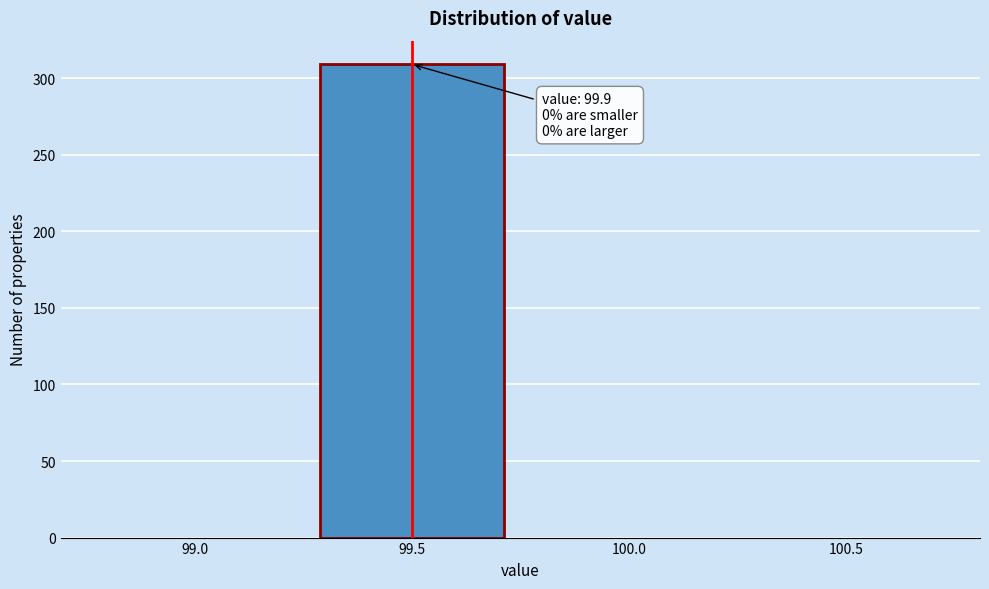

Reading left to right, extract all data points from this chart.

99.0=0	99.5=309	100.0=0	100.5=0